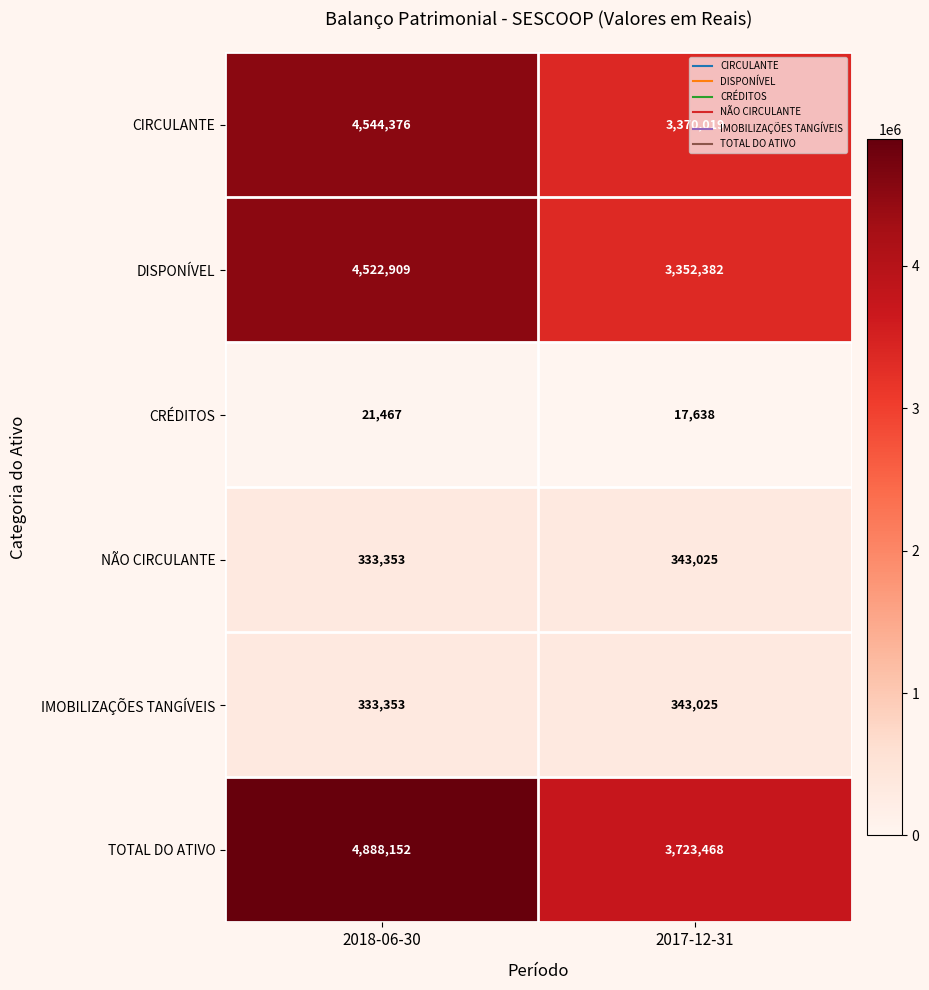

How many categories are shown in the chart?

2